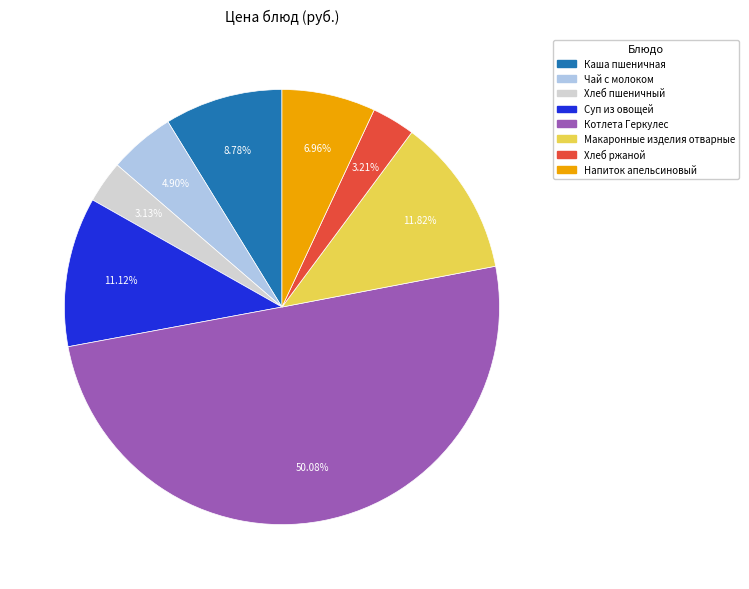

To the nearest percent, what percentage of the pie is Суп из овощей?

11%